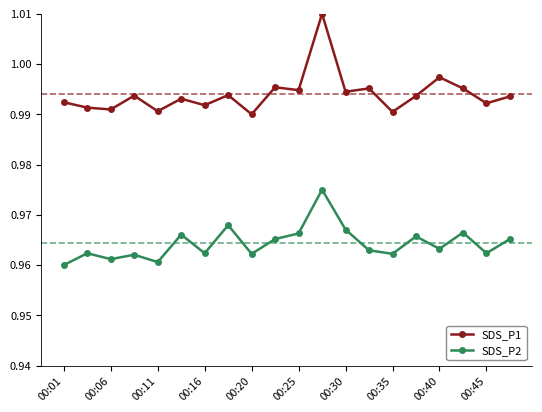

True or false: SDS_P1 has more than 1 points higher than both neighbors.

True